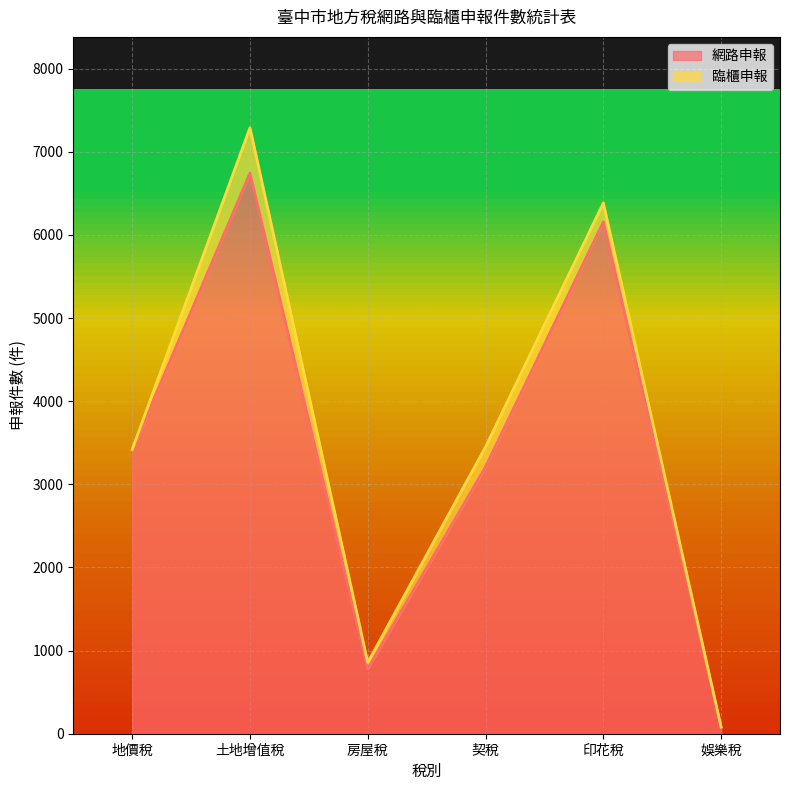

What is the label of the 2nd point from the left?

土地增值稅